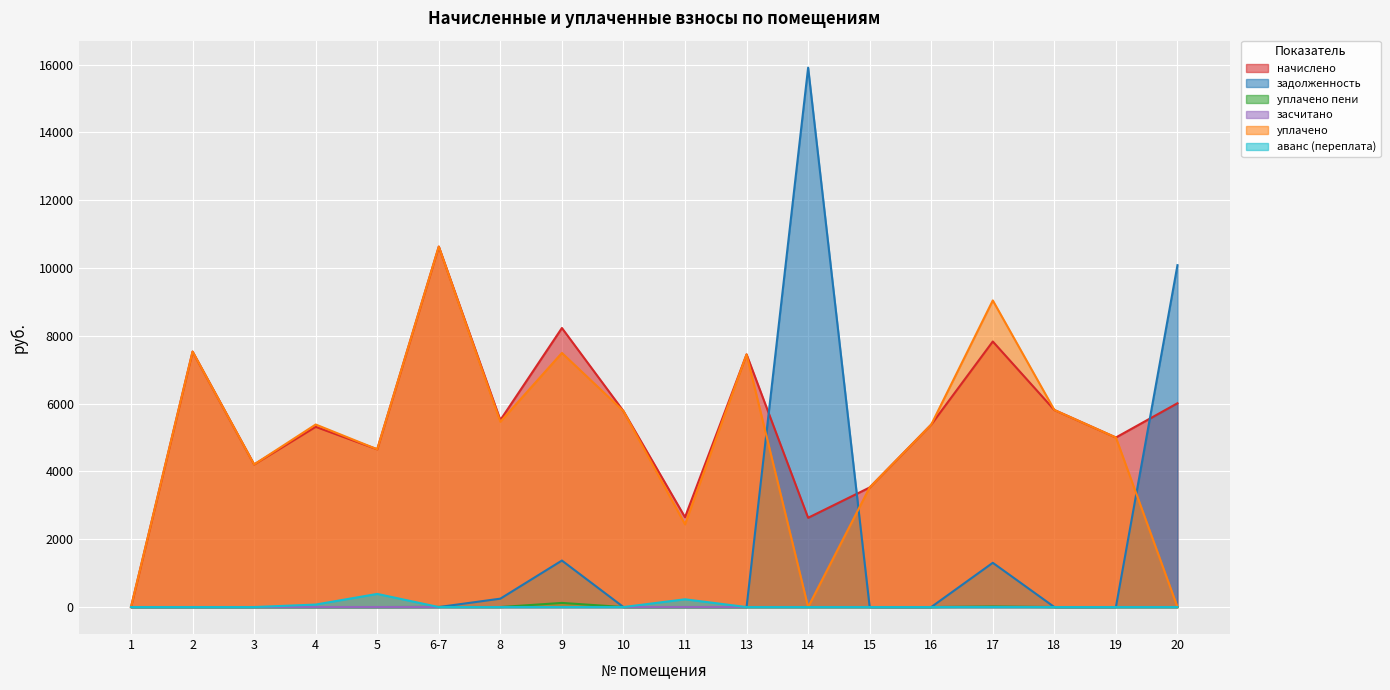

The аванс (переплата) series shows -221.1 at 8. True or false?

False